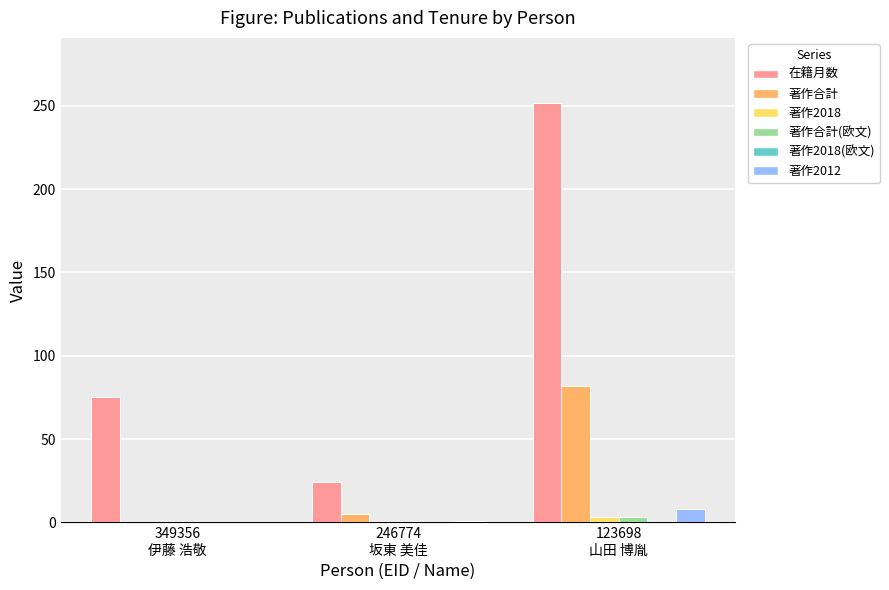

How many distinct data groups are displayed?

5